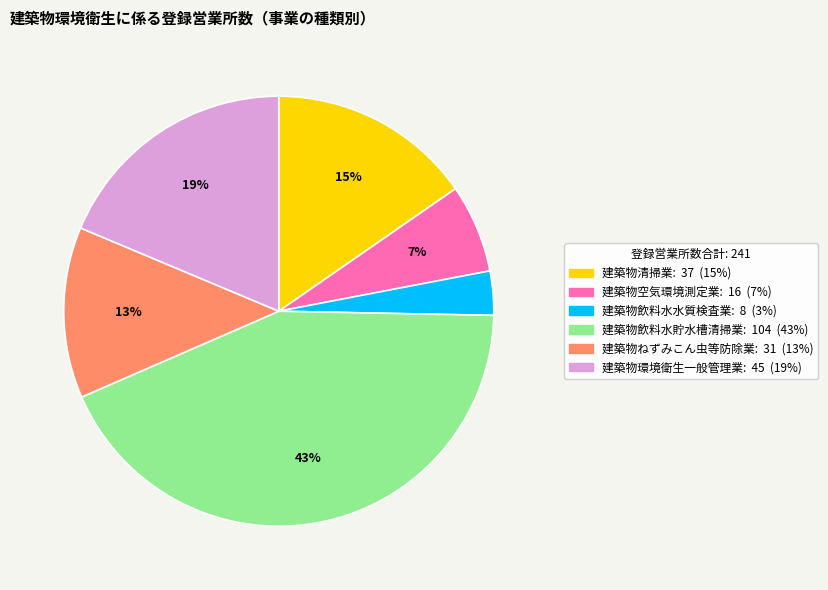

What percentage is the 建築物環境衛生一般管理業 slice, to the nearest percent?

19%